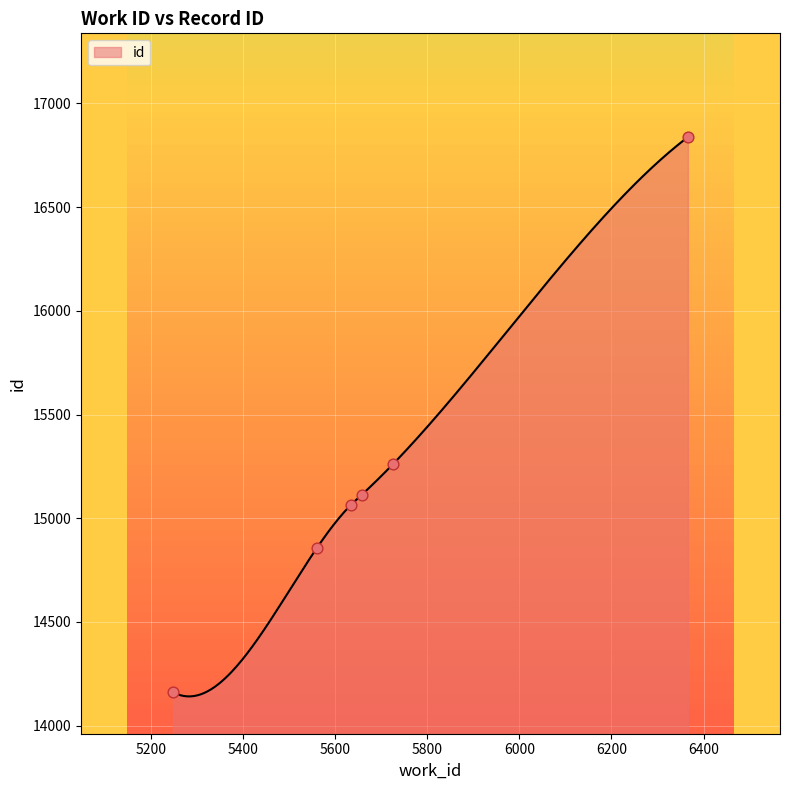

Between 5658 and 6366, which is larger?

6366